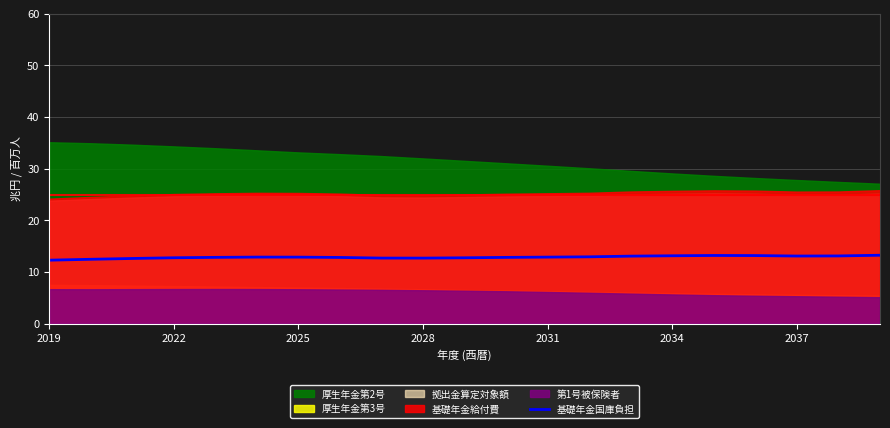

At which category does the chart reach its peak across all series?

20